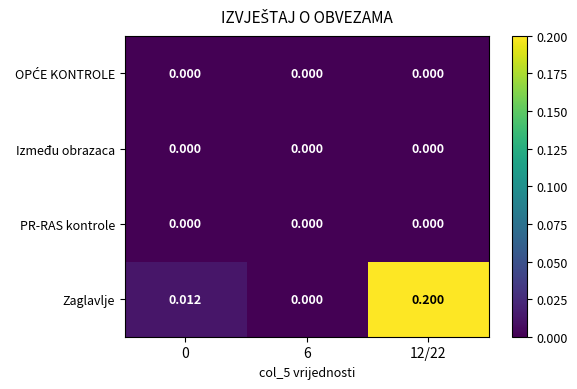

Which series has the largest total across all categories?

Zaglavlje